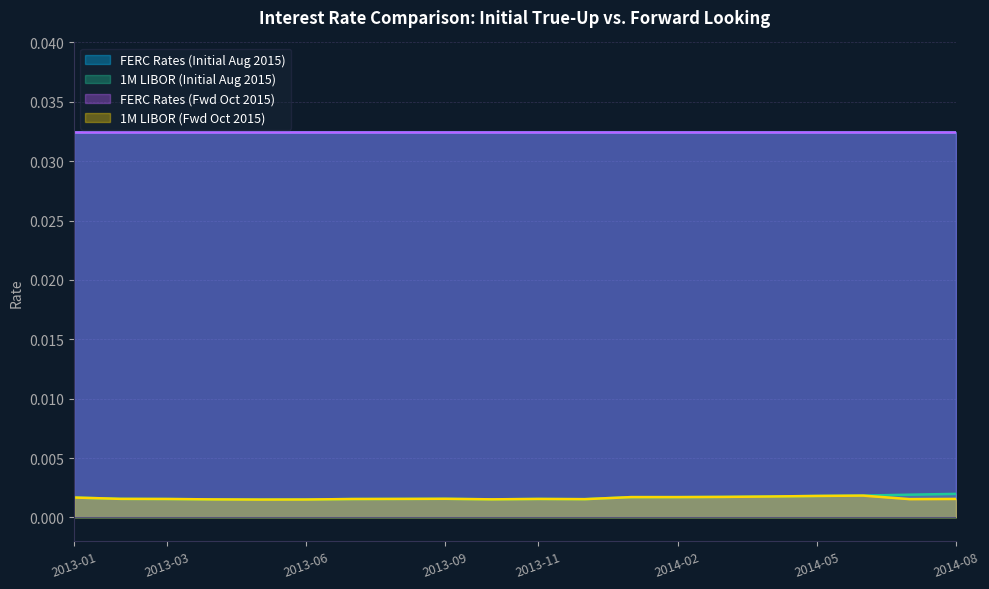

True or false: 1M LIBOR (Initial Aug 2015) has more than 0 points higher than both neighbors.

True